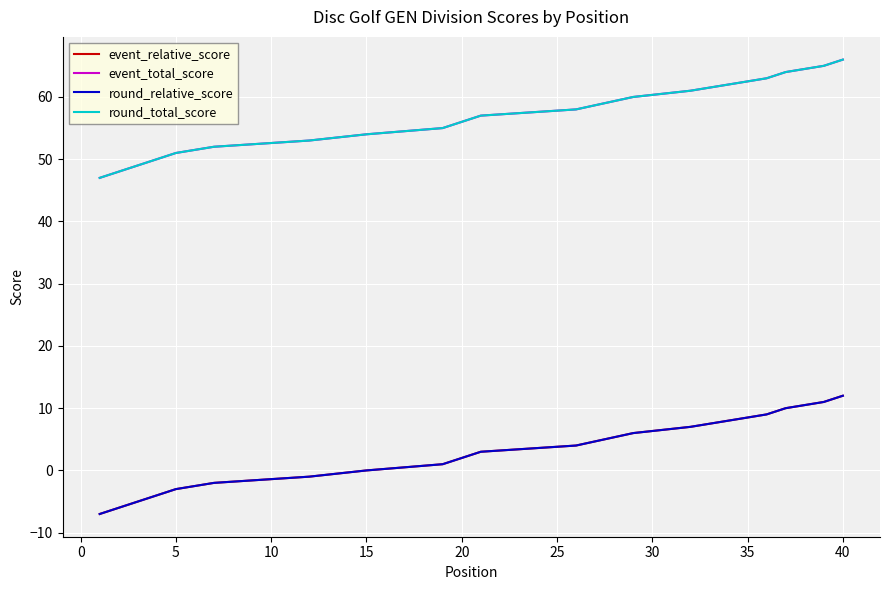

How many lines are shown in the chart?

4